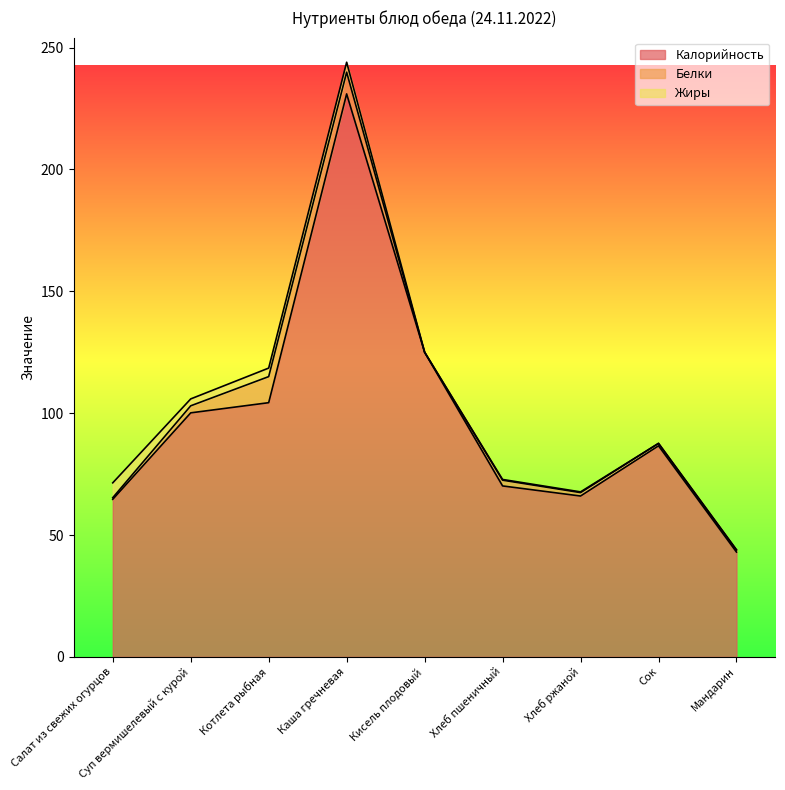

Which series has the largest total across all categories?

Калорийность